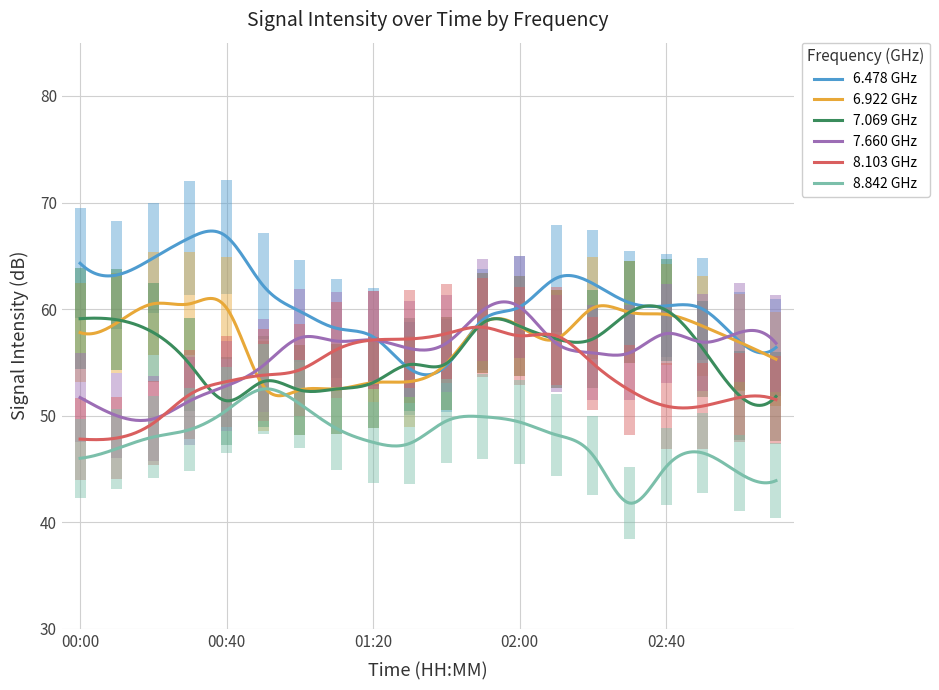

True or false: 8.842 GHz and 7.660 GHz cross at least once.

False